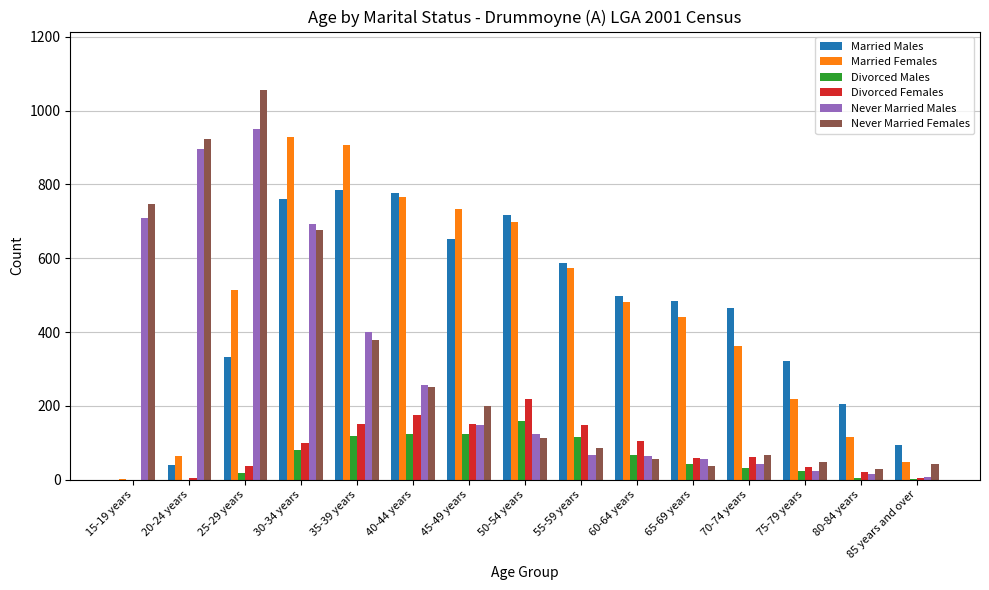

What is the sum of all Never Married Females values?

4714